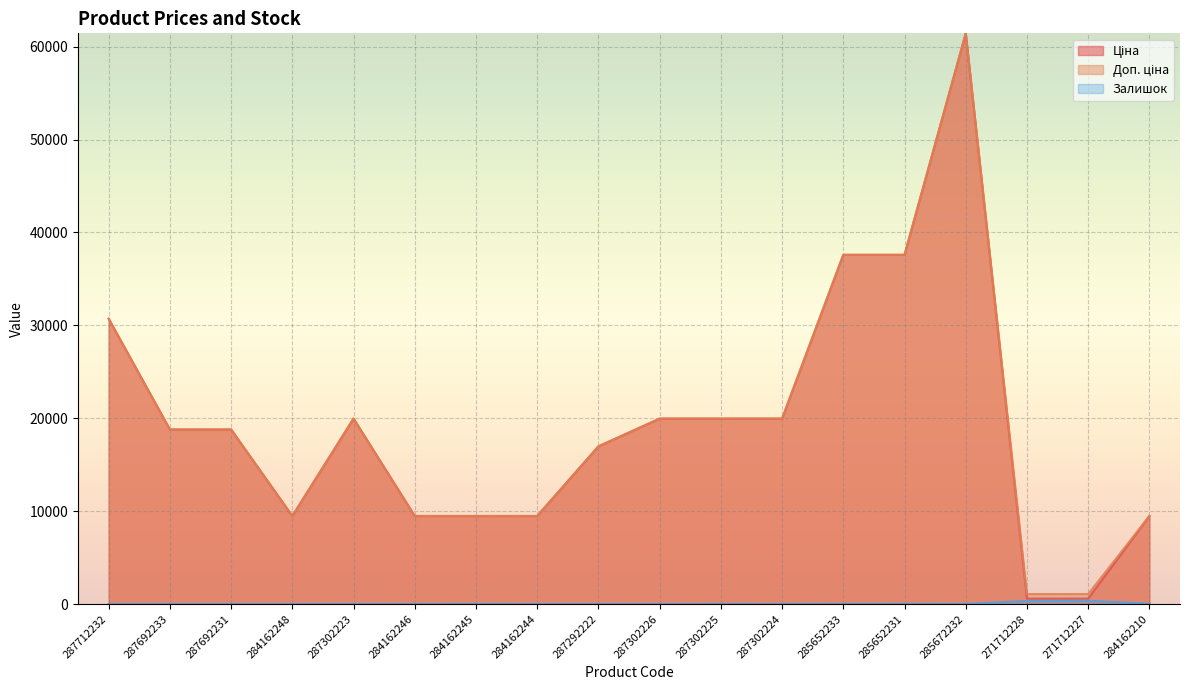

What is the sum of all Доп. ціна values?

351328.9